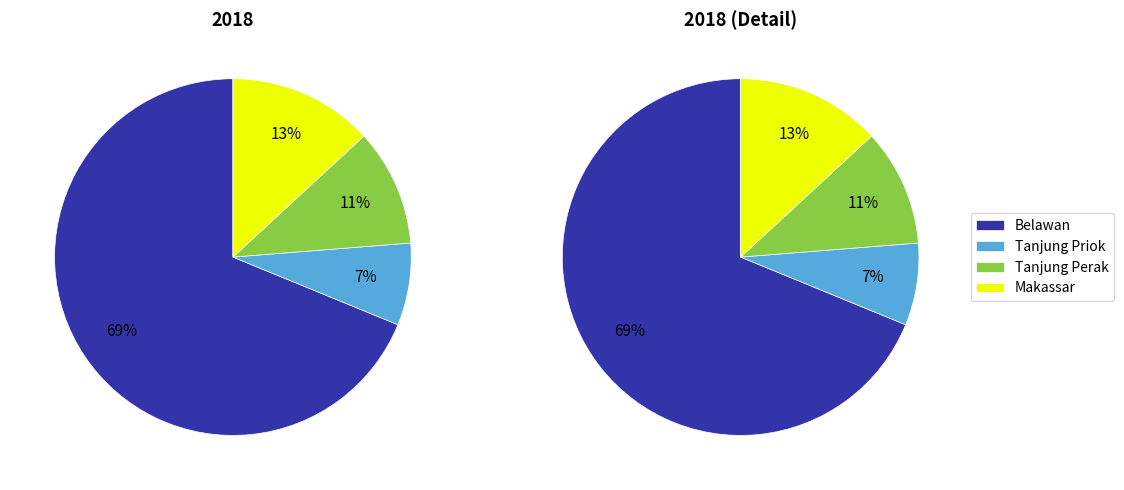

Is there any slice that represents more than half of the pie?

Yes